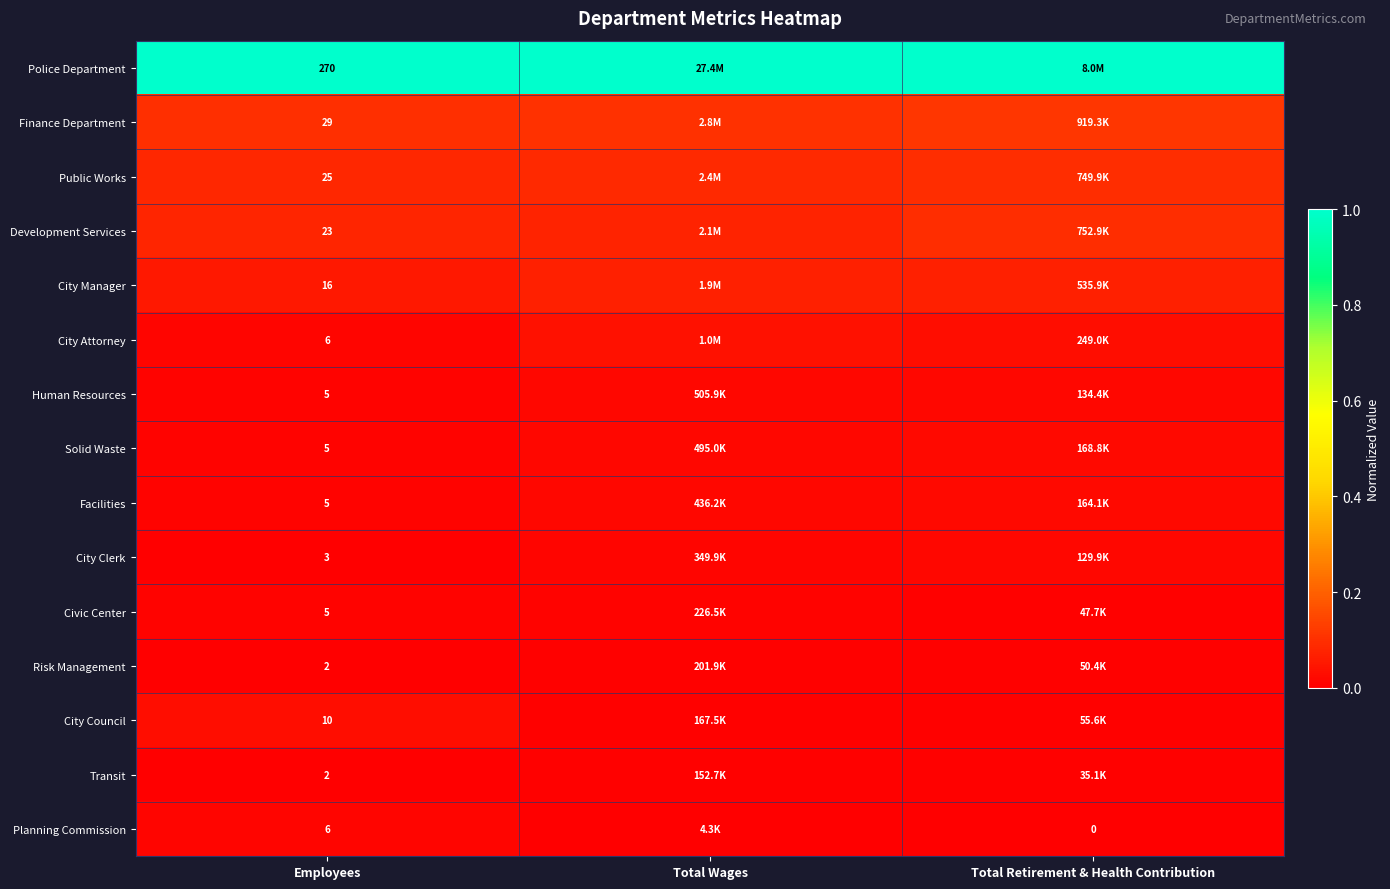

How many distinct data groups are displayed?

15